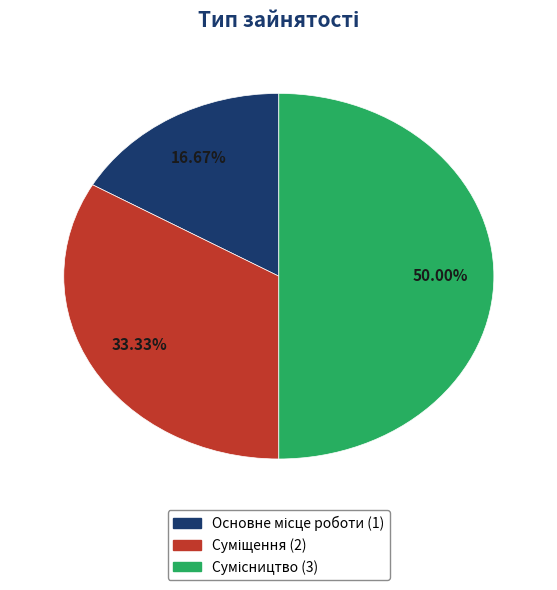

The Основне місце роботи slice represents 17% of the pie. True or false?

True